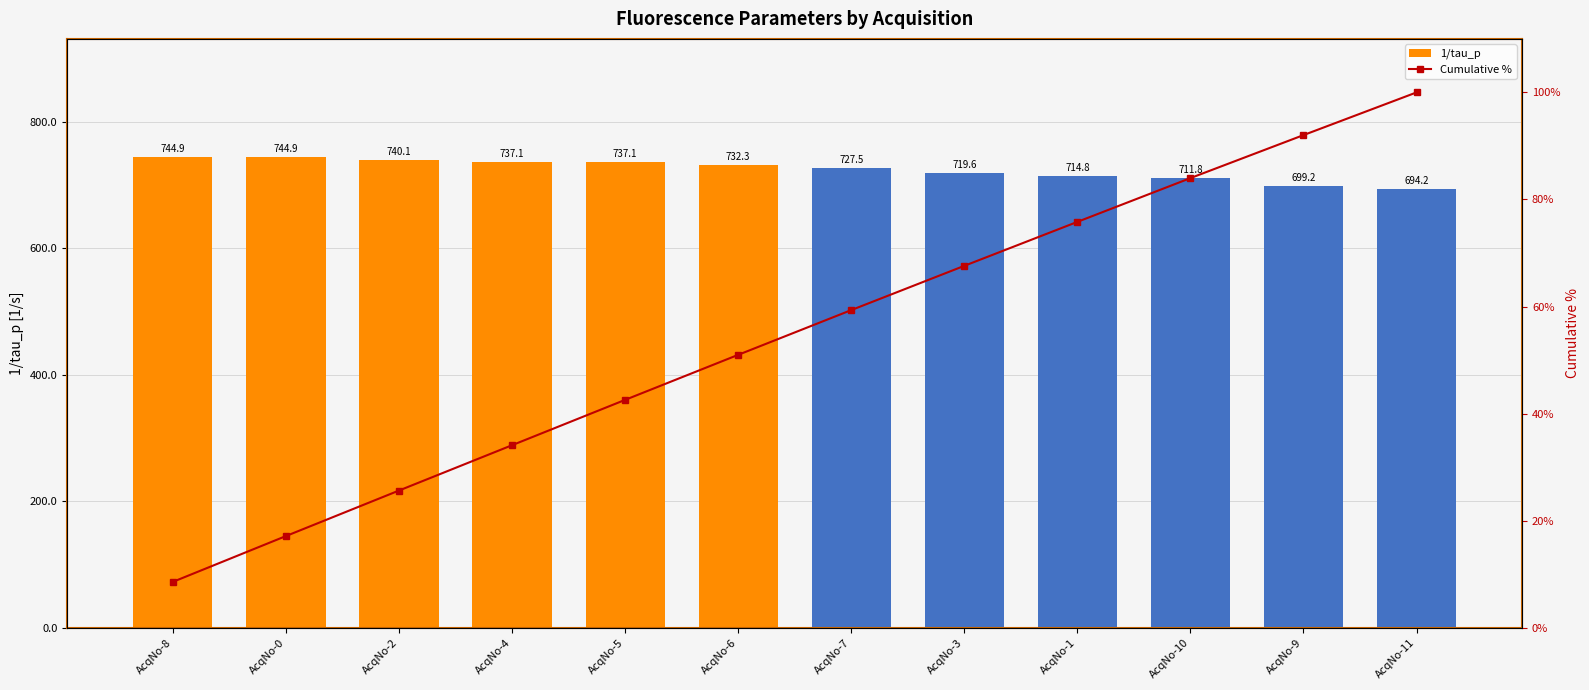

What are all the series names shown in the legend?

1/tau_p, Cumulative %